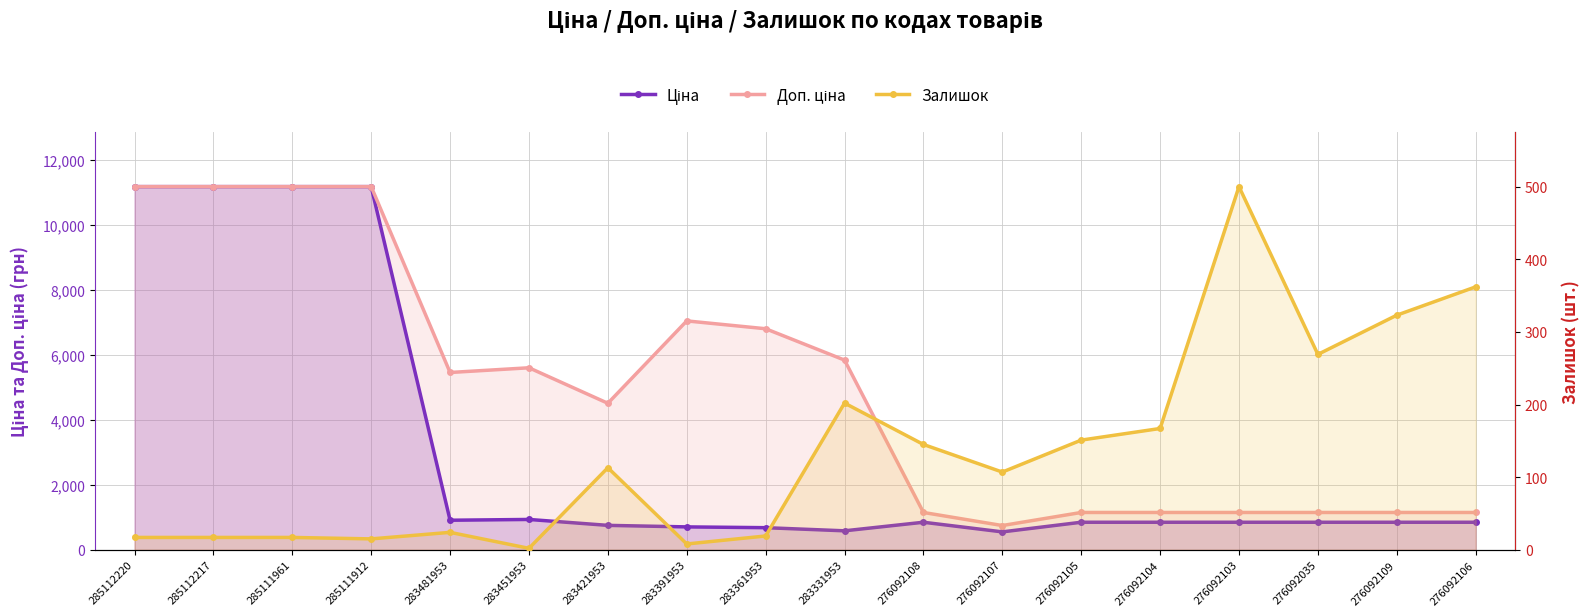

List the series in order of their peak value, lowest first.

Залишок, Ціна, Доп. ціна